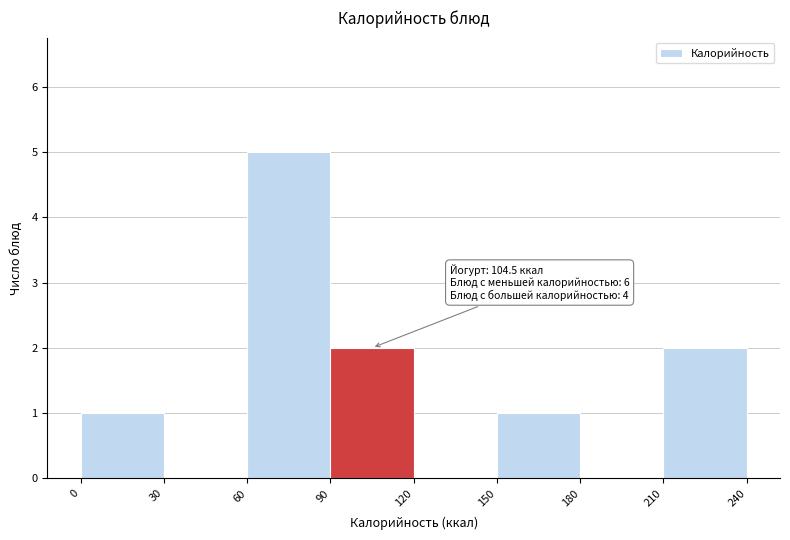

Which range on the x-axis has the tallest bar?

60 to 90